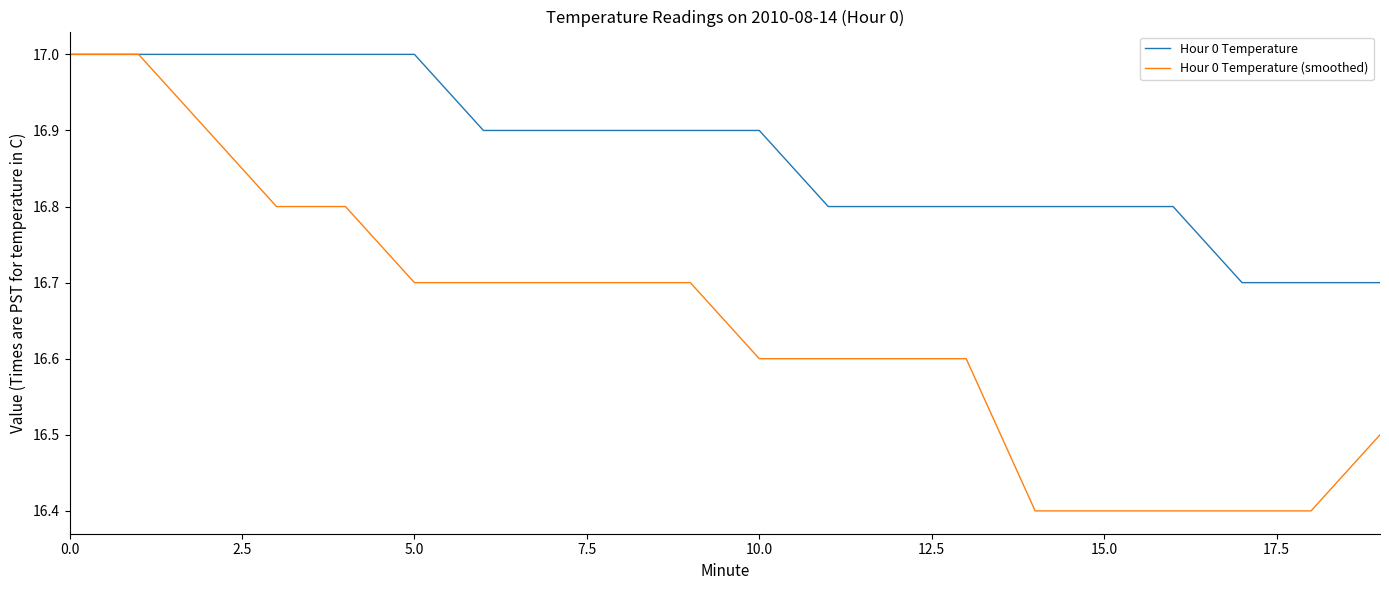

Which series has the widest spread of values?

Hour 0 Temperature (smoothed)